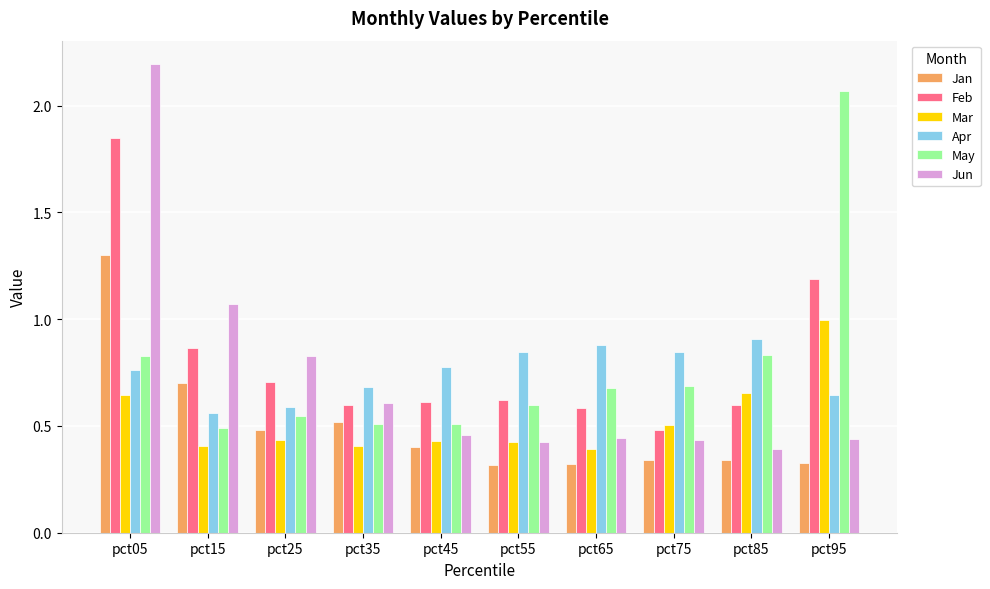

What is the difference between the maximum and minimum values in the Jan series?

1.0